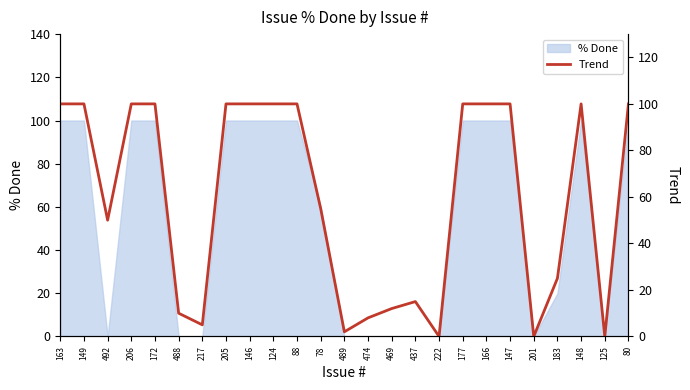

List the labels in order of value, largest first.

163, 149, 206, 172, 205, 146, 124, 88, 177, 166, 147, 148, 80, 78, 492, 183, 437, 469, 488, 474, 217, 489, 222, 201, 125